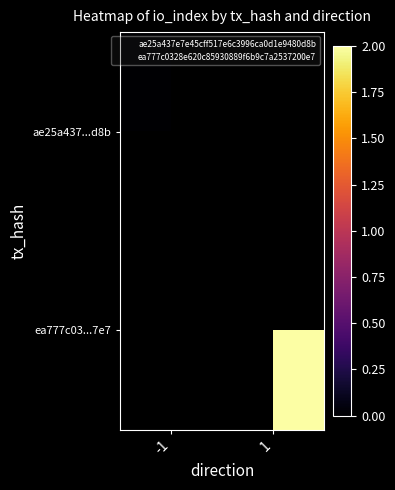

List the series in order of their peak value, highest first.

ae25a437...d8b, ea777c03...7e7